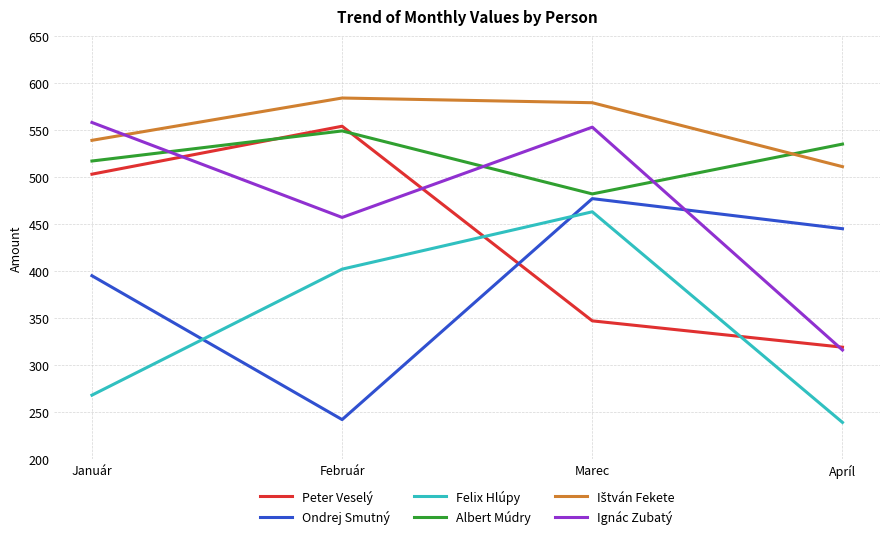

How many interior local peaks does the Felix Hlúpy series have?

1